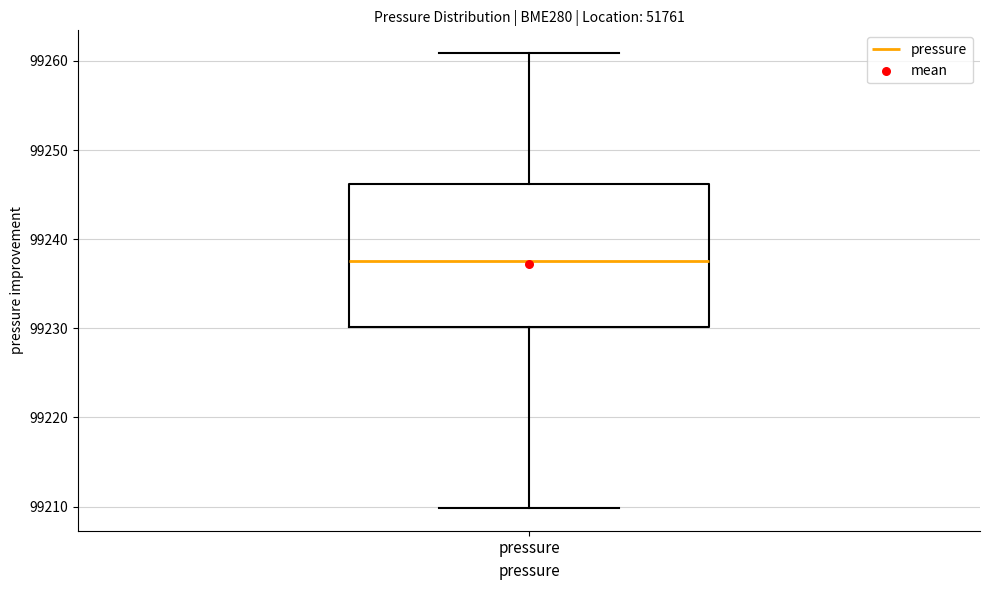

Where is the upper edge of the box for pressure on the y-axis? The values are not printed on the chart, so give them approximately, as read against the axis.

99246